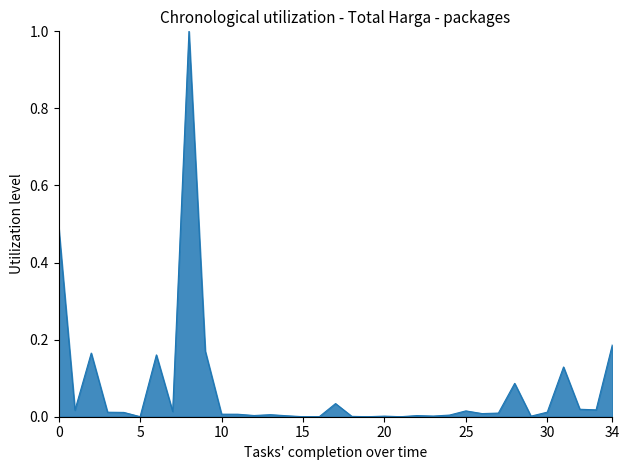

Count the number of data series in this chart.

1